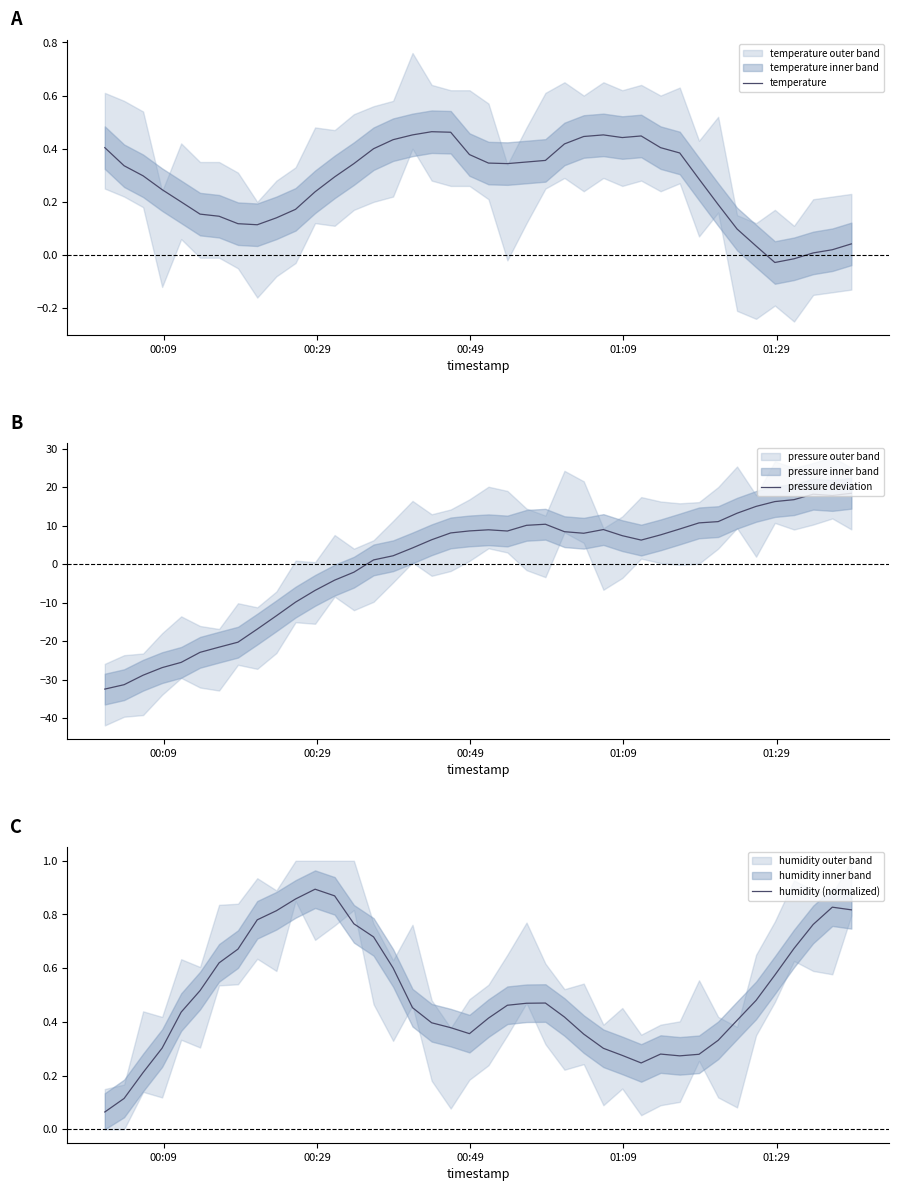

The humidity (normalized) series shows 1.2 at 37. True or false?

False